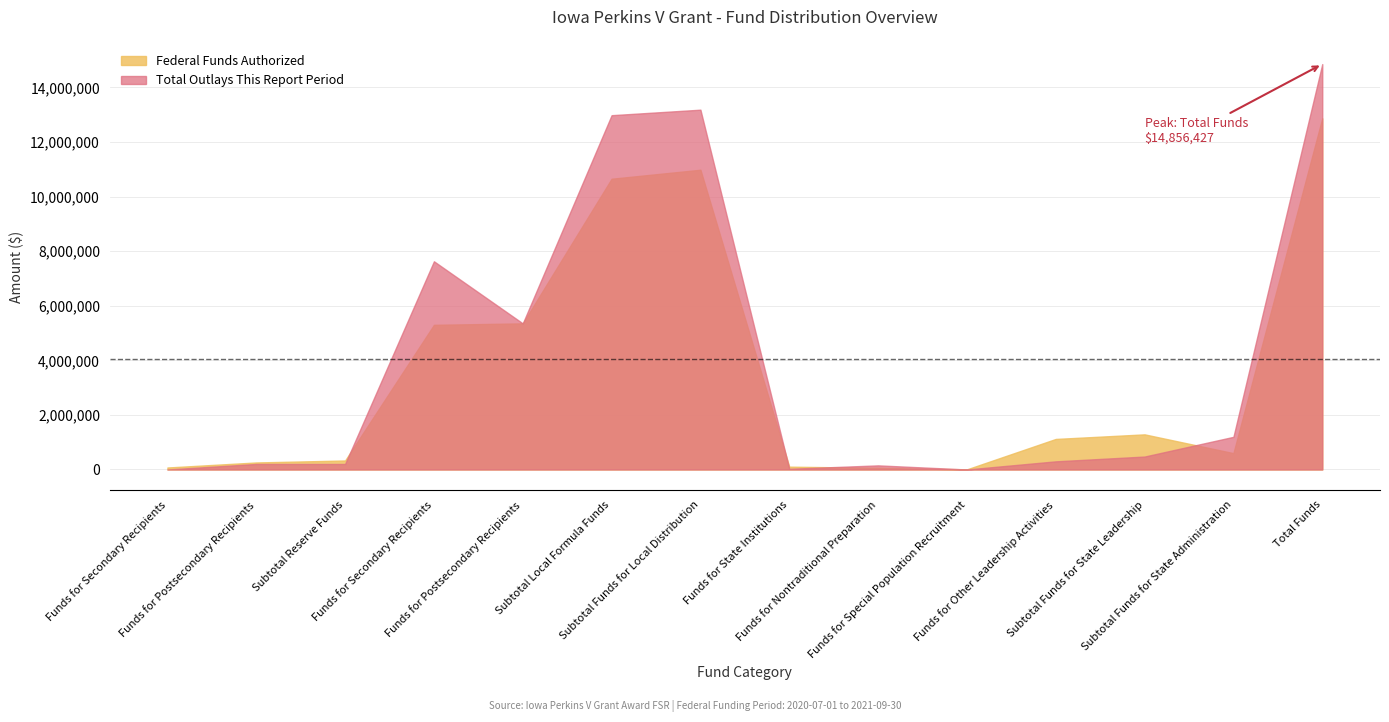

How many categories are shown in the chart?

14